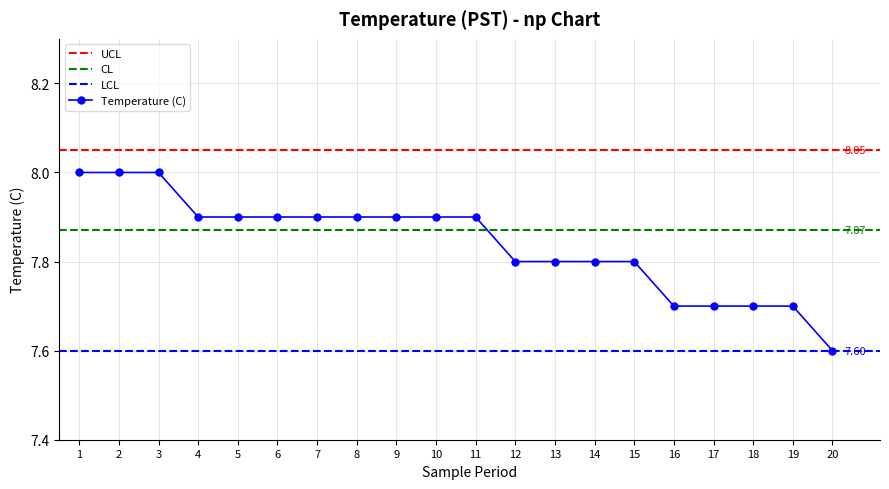

Is it true that the value at 10 is 7.9?

True